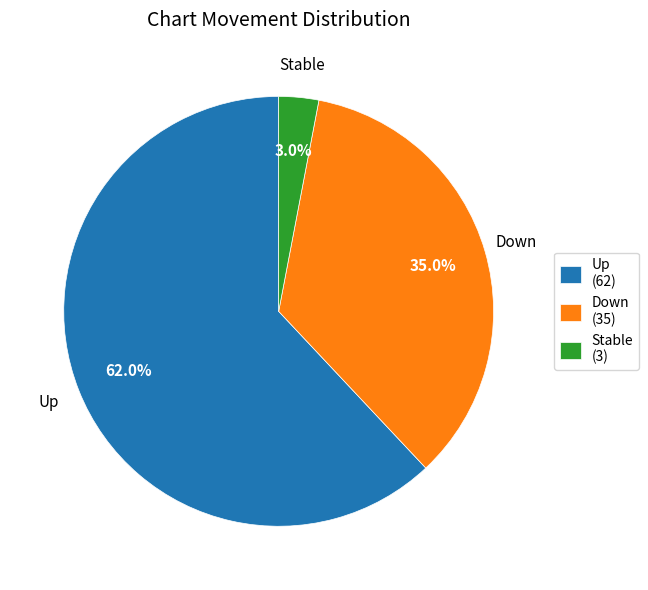

Does Up account for over 50% of the chart?

Yes